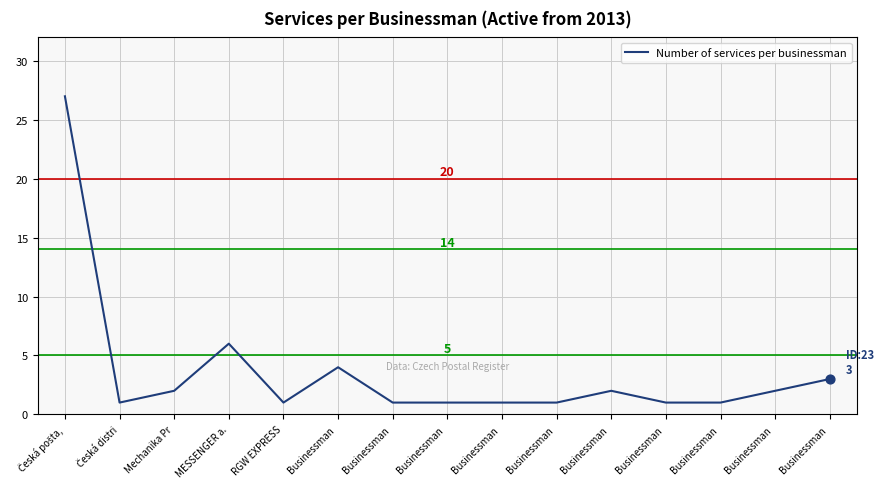

What is the ratio of the value at Česká distri to the value at Businessman ?

0.5